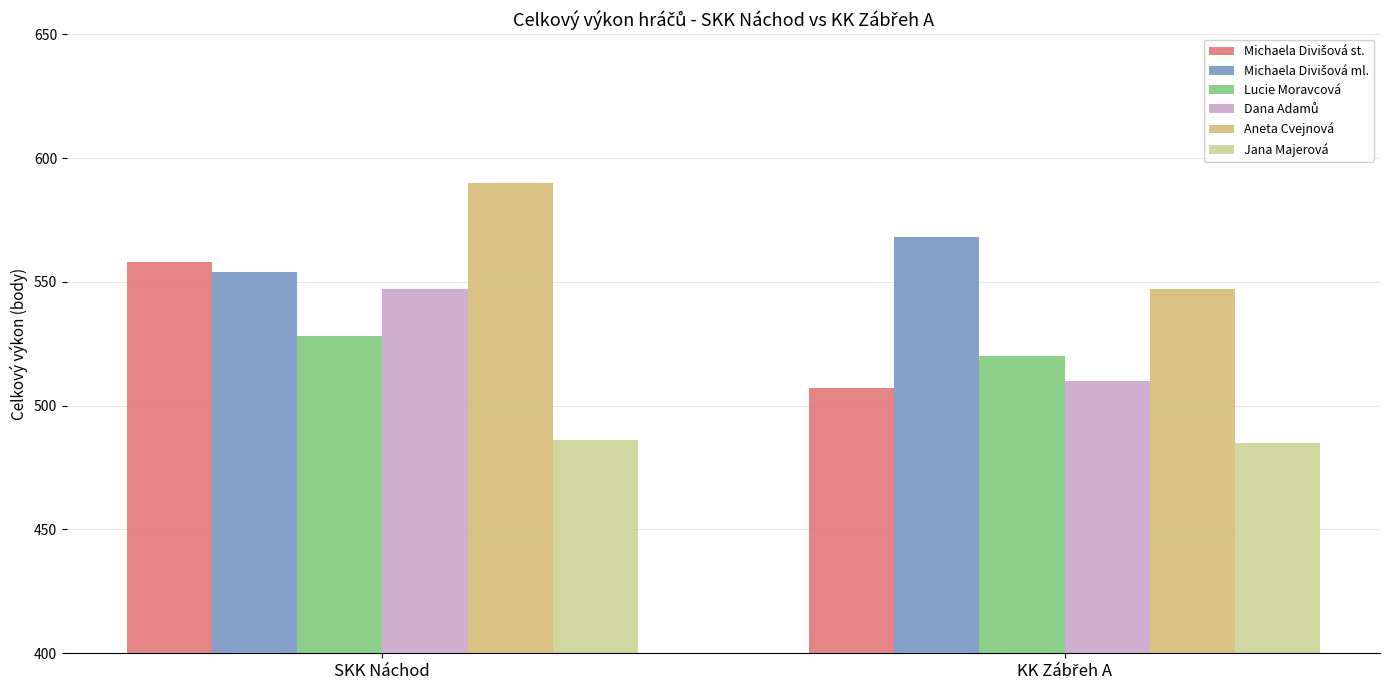

Which category has the highest value in the Aneta Cvejnová series?

SKK Náchod